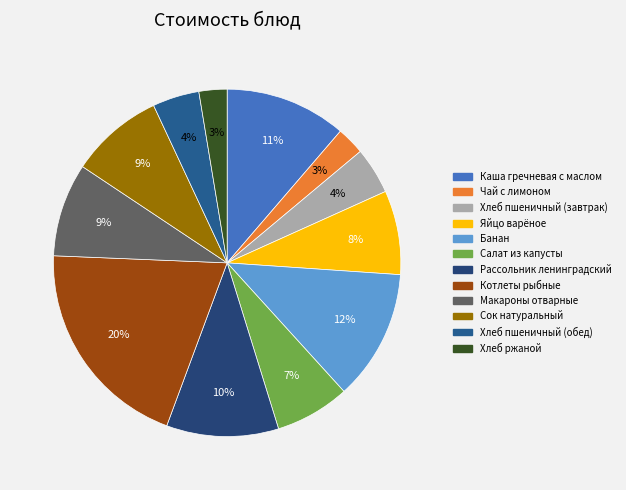

To the nearest percent, what percentage of the pie is Хлеб пшеничный (обед)?

4%